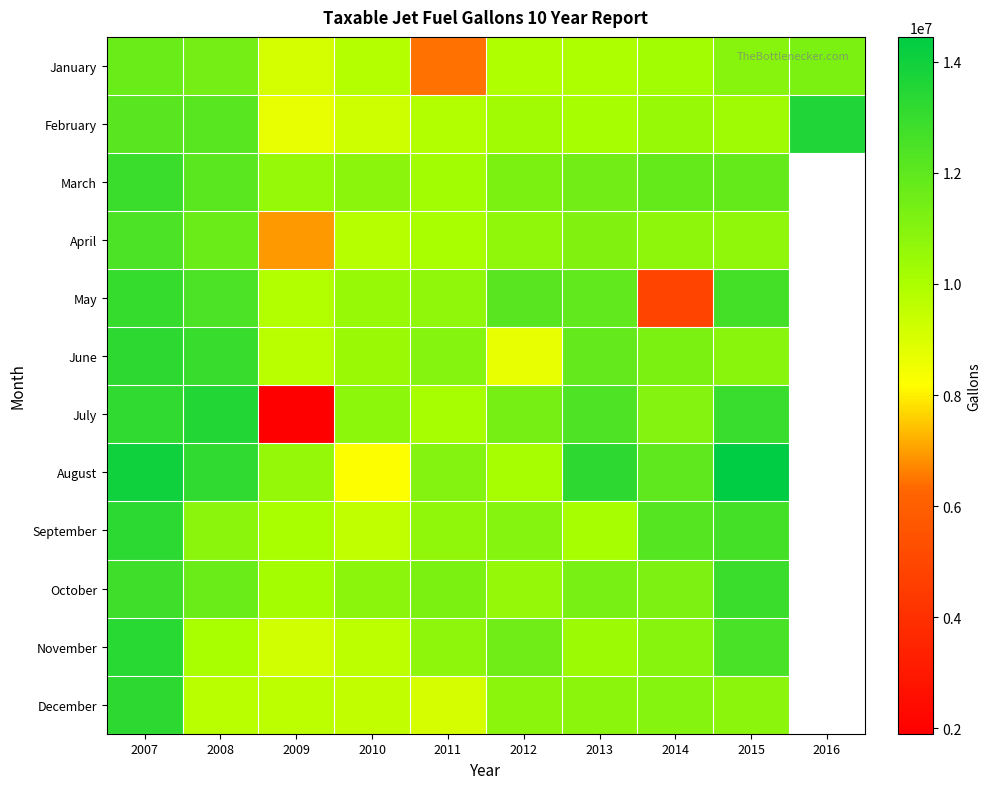

What is the difference between the highest and lowest values at 2015?

4086667.0